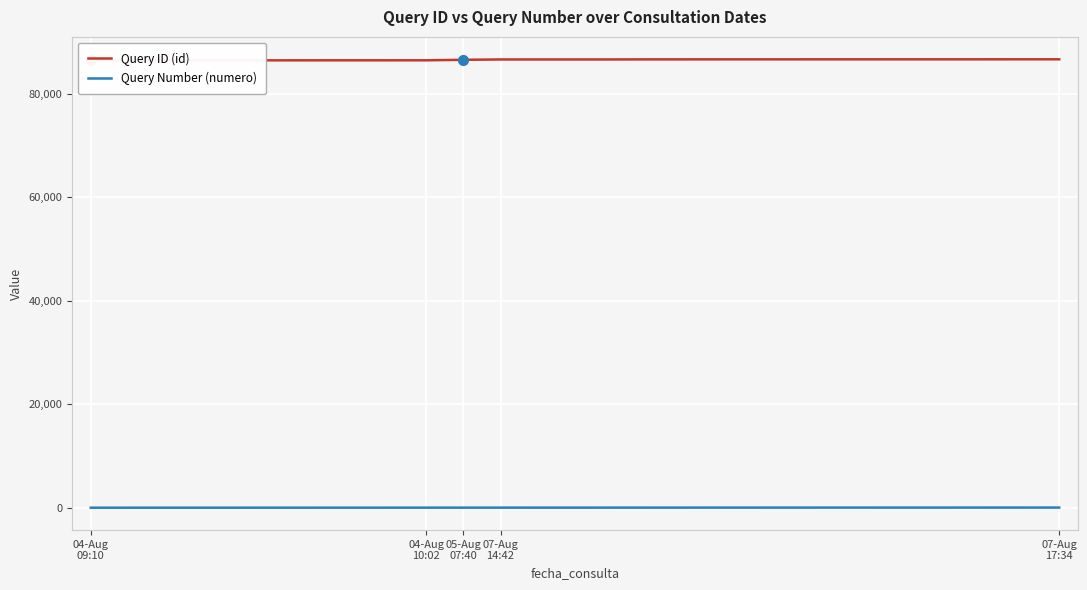

What are all the series names shown in the legend?

Query ID (id), Query Number (numero)